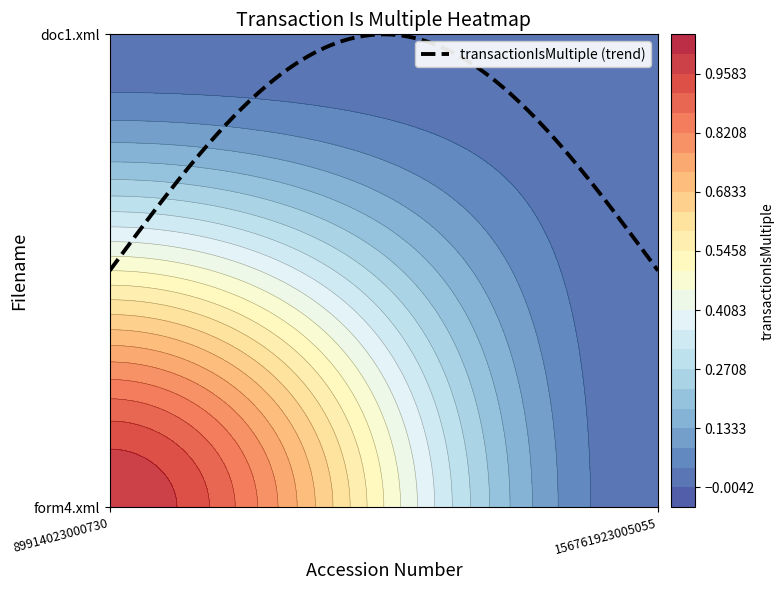

Is it true that form4.xml equals 0 at 156761923005055?

True